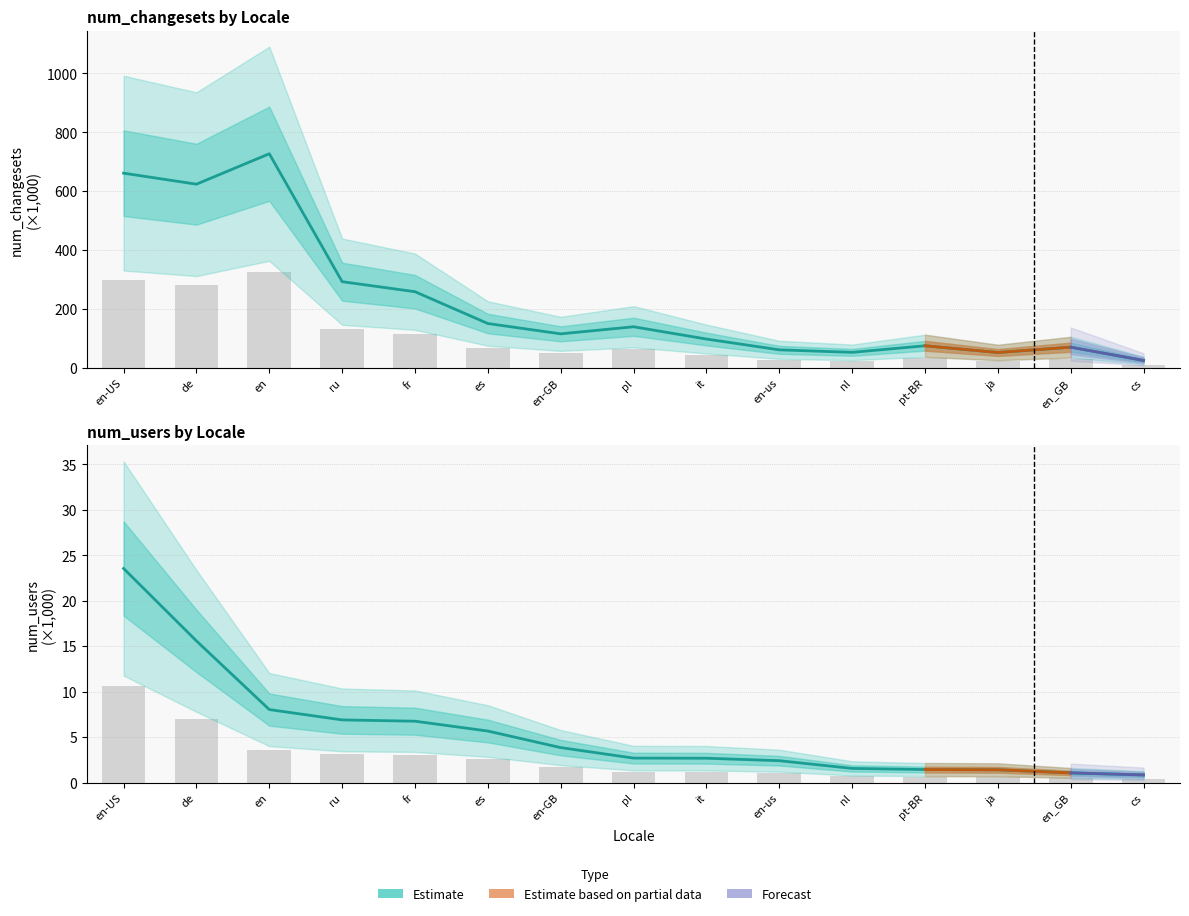

How many values in the num_changesets series exceed 115?

8